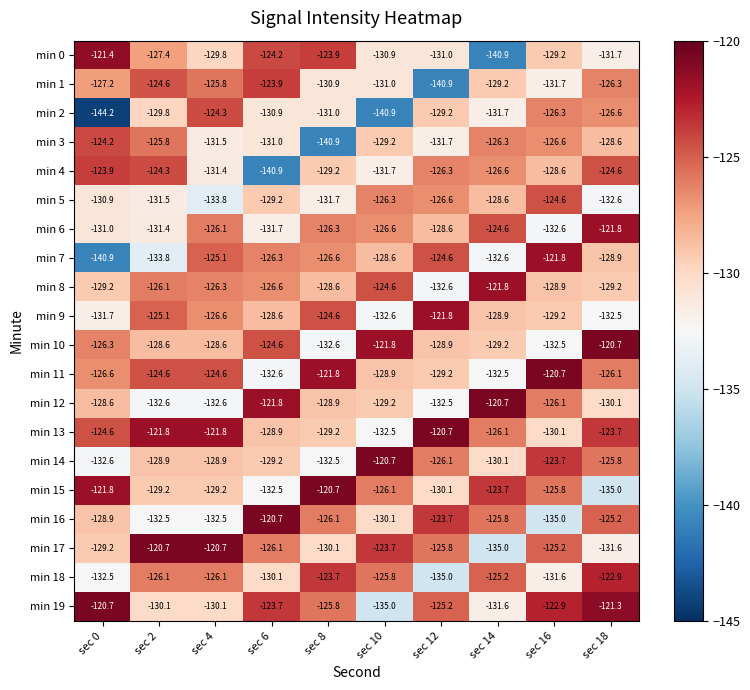

Rank the categories by min 7 value from highest to lowest.

sec 16, sec 12, sec 4, sec 6, sec 8, sec 10, sec 18, sec 14, sec 2, sec 0